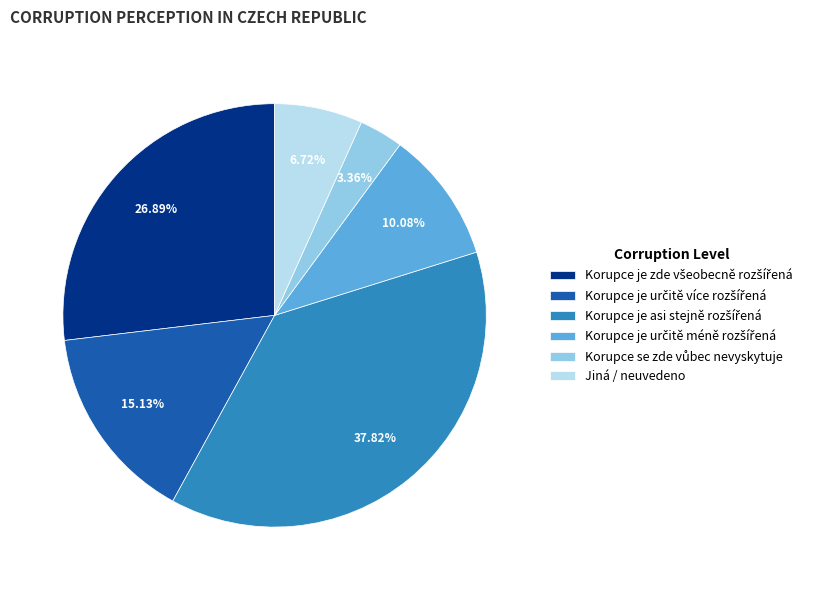

Is there a majority slice in this chart?

No